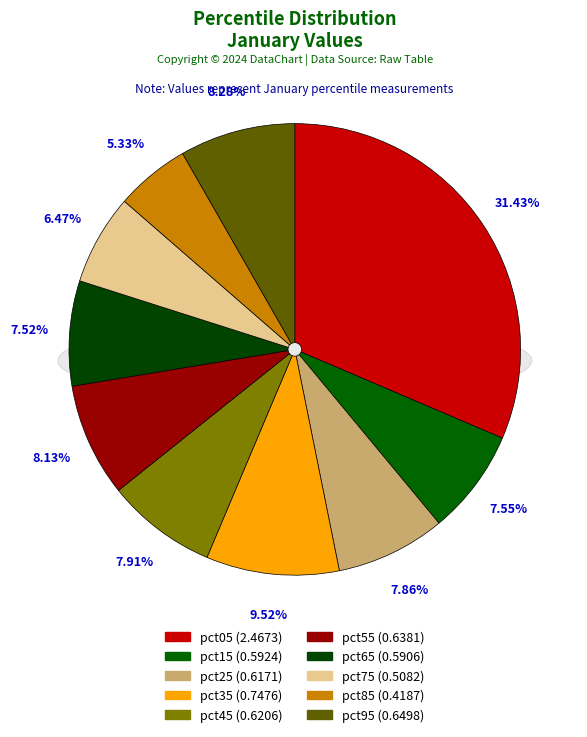

How many segments does this pie chart have?

10